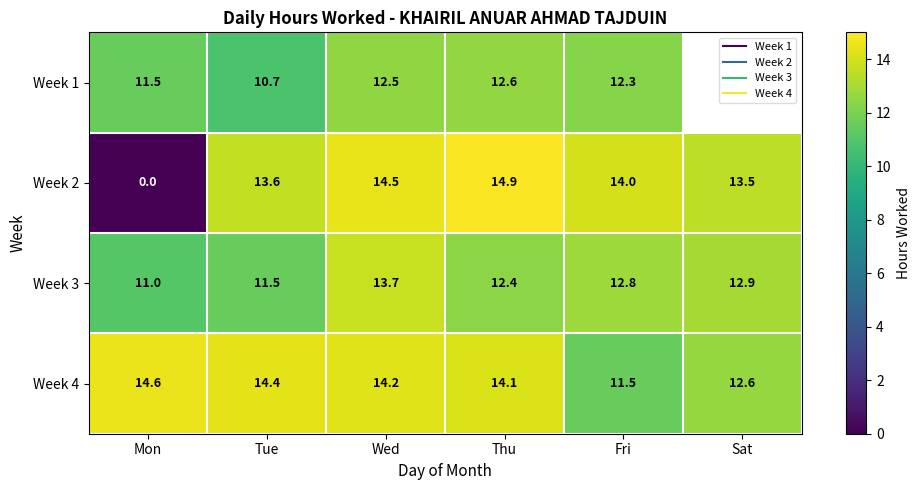

Which series has the widest spread of values?

Week 2